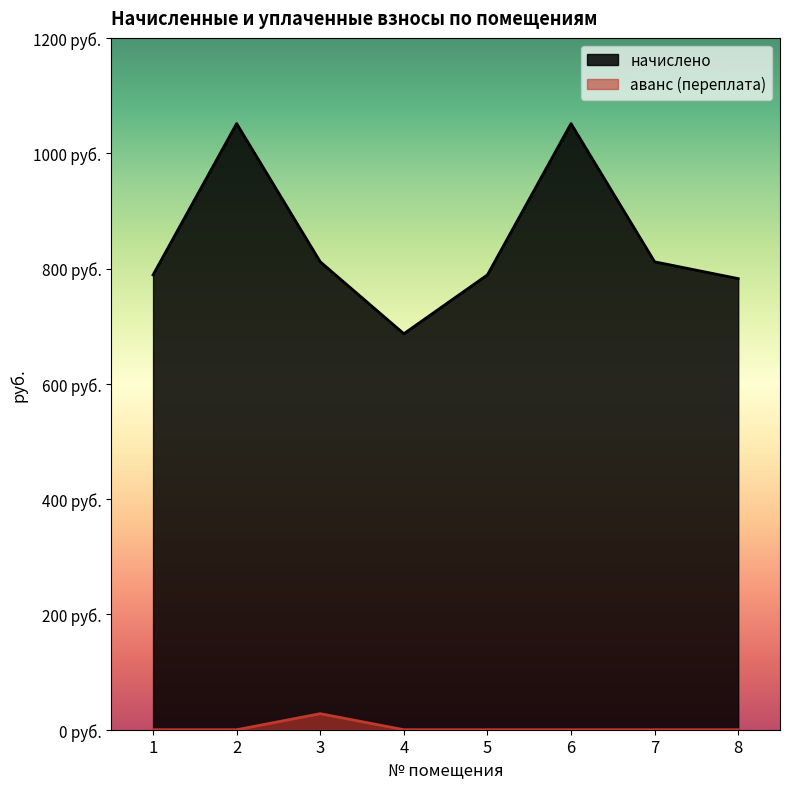

What is the maximum value shown in the chart?

1051.4